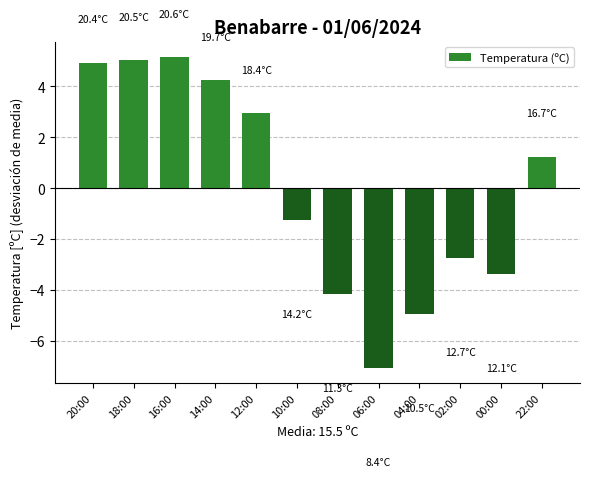

At which label does the data first exceed 1?

20:00